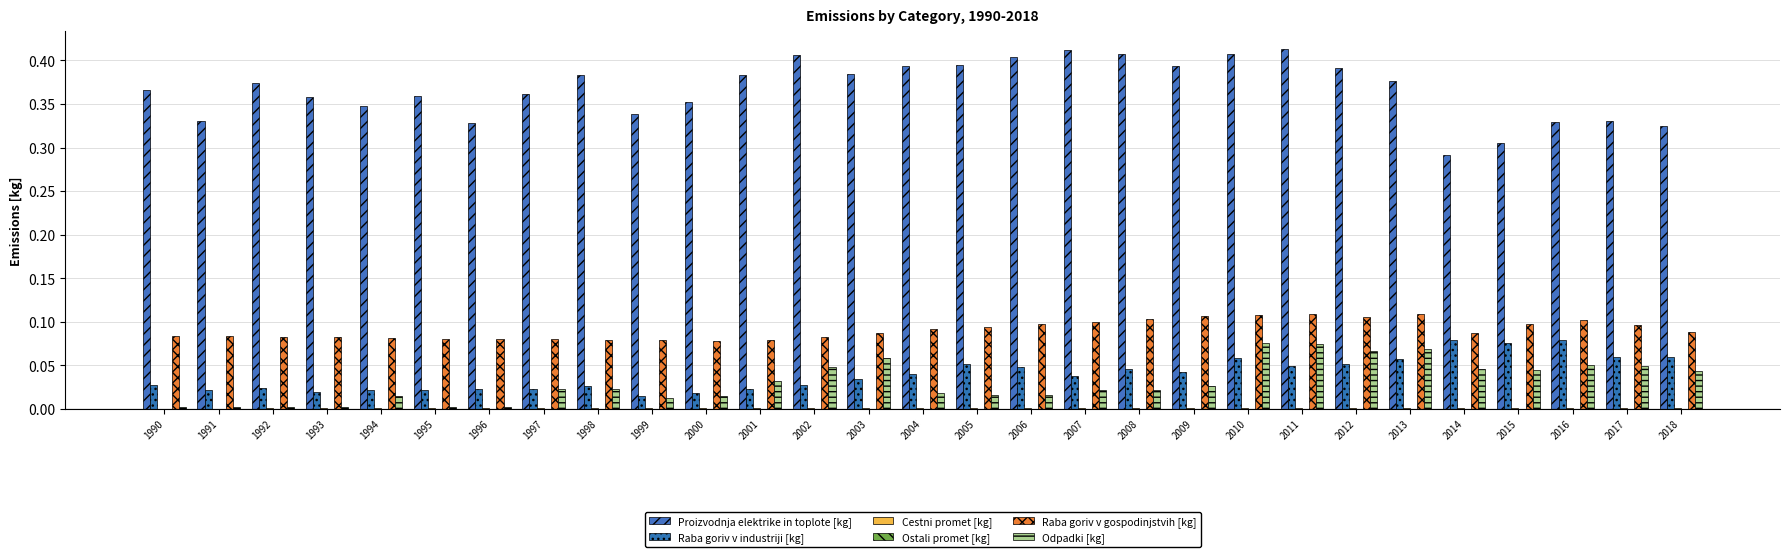

Count the number of data series in this chart.

6